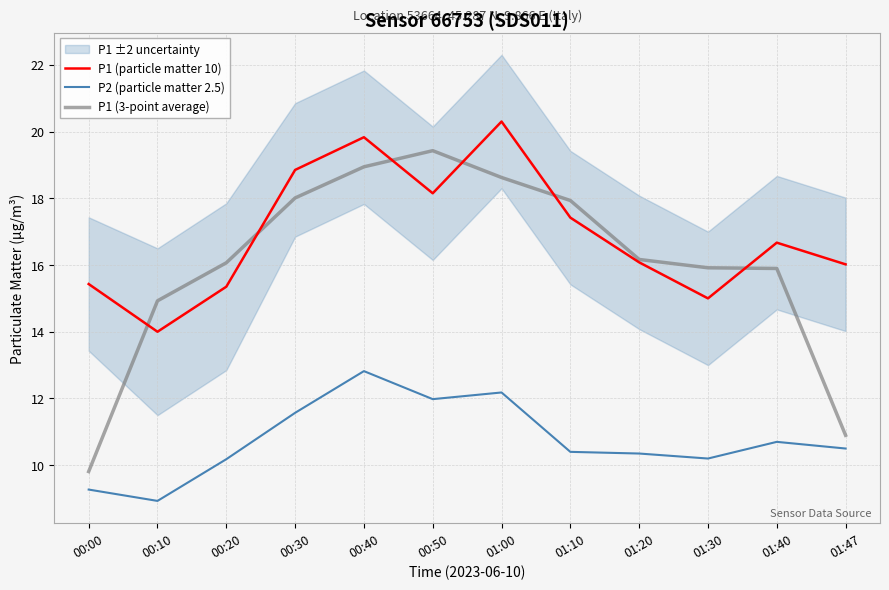

Which series changed the most between 01:20 and 01:40?

P1 (particle matter 10)